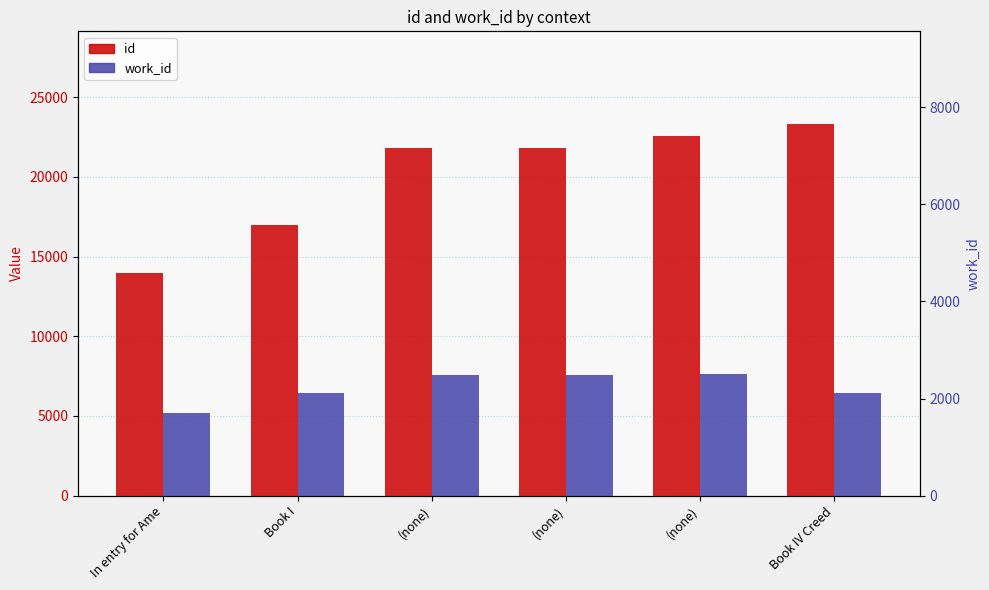

How many groups of bars are there?

6